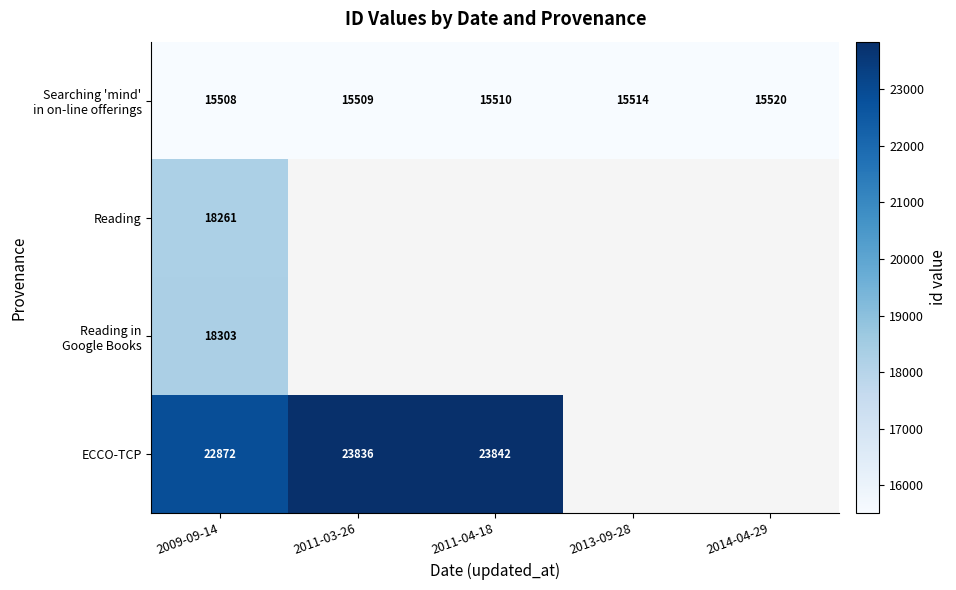

Between 2011-03-26 and 2011-04-18, which series saw the biggest shift?

ECCO-TCP